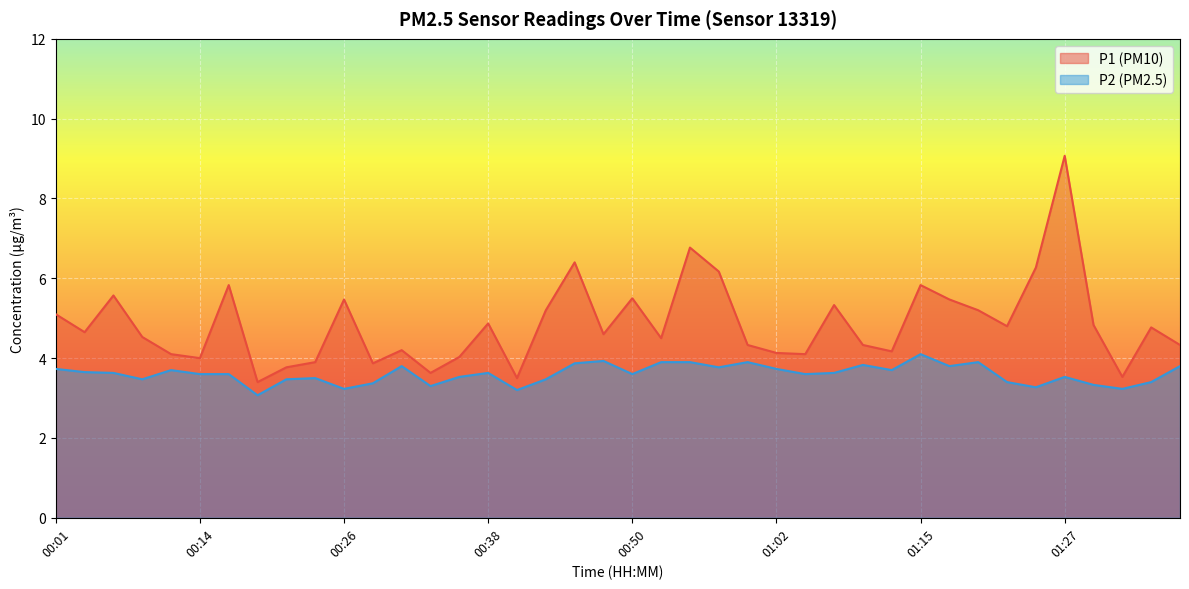

What is the greatest value displayed?

9.1